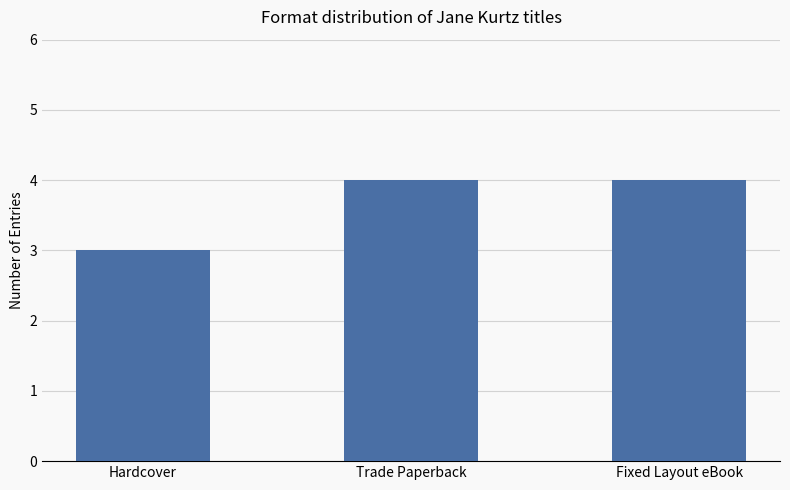

Does the chart contain any negative values?

No